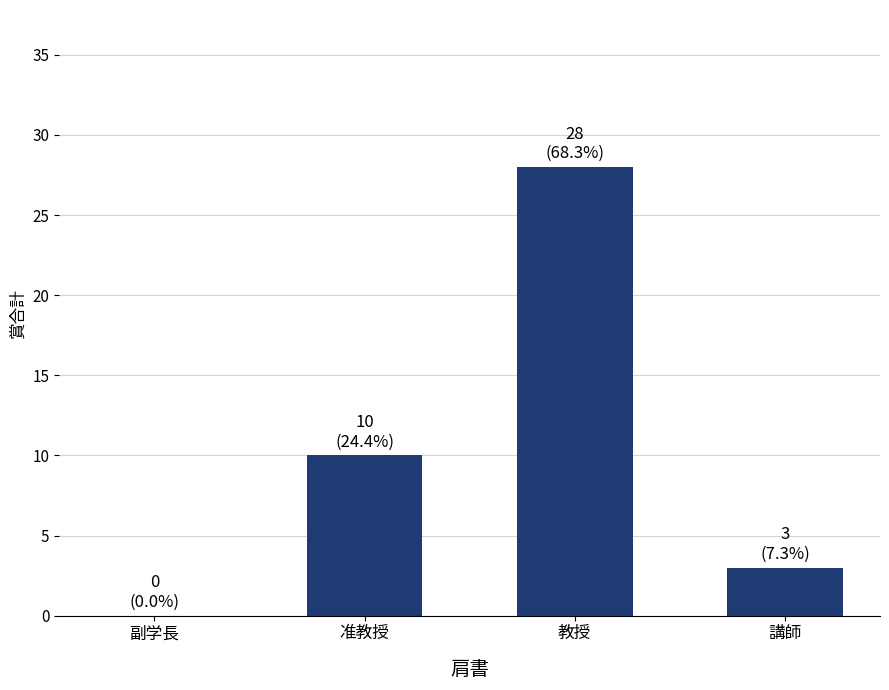

Reading left to right, extract all data points from this chart.

0	10	28	3